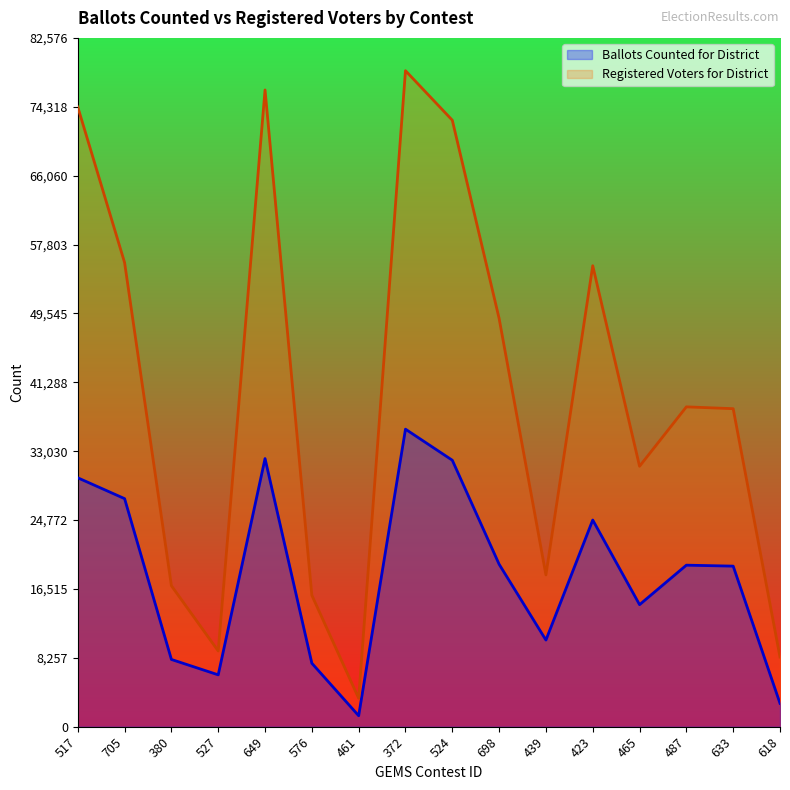

What is the label of the 1st point from the right?

618